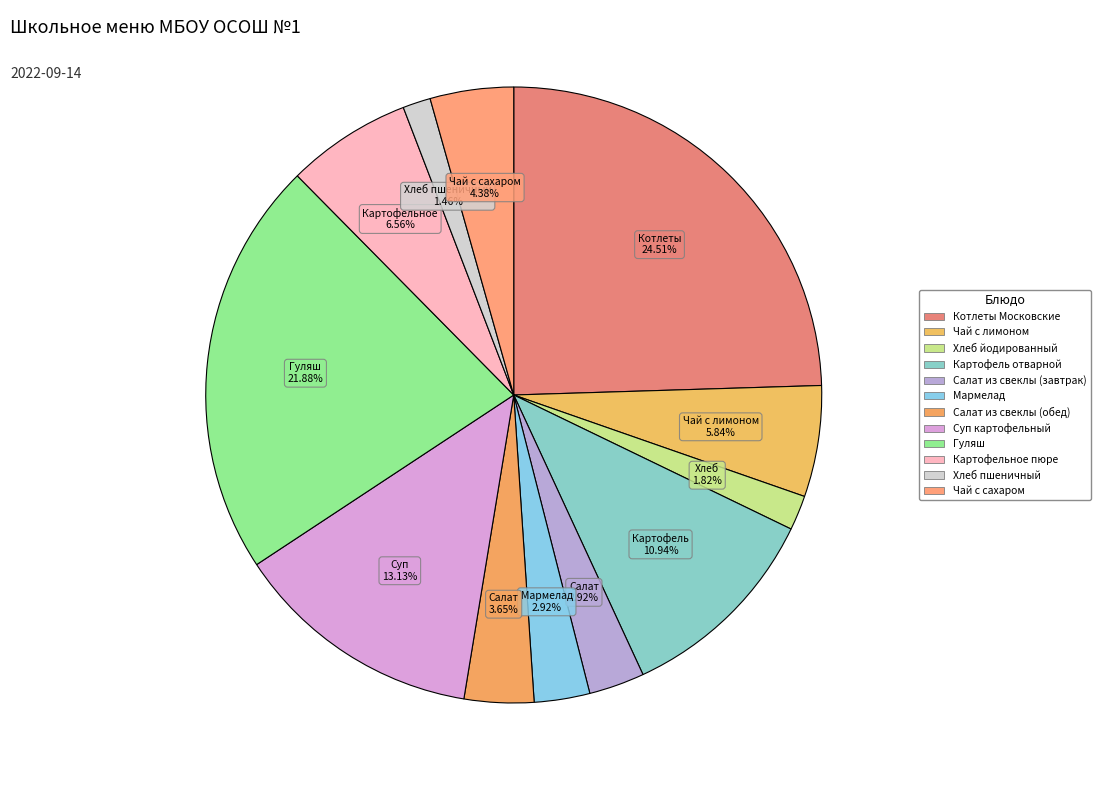

How many slices are in this pie chart?

12